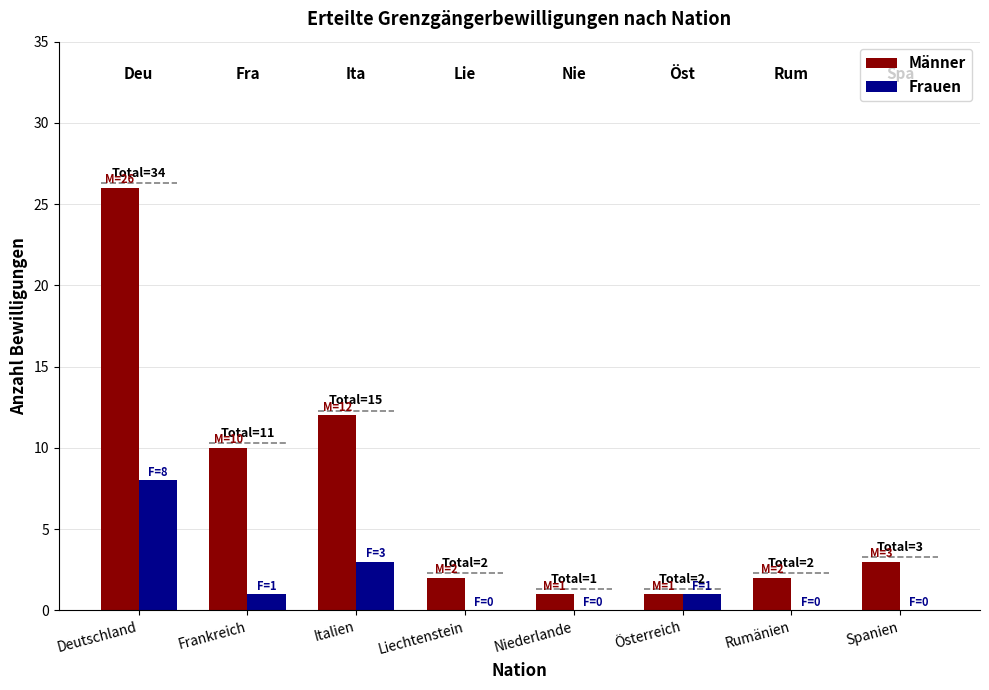

What is the difference between the Männer values at Italien and Rumänien?

10